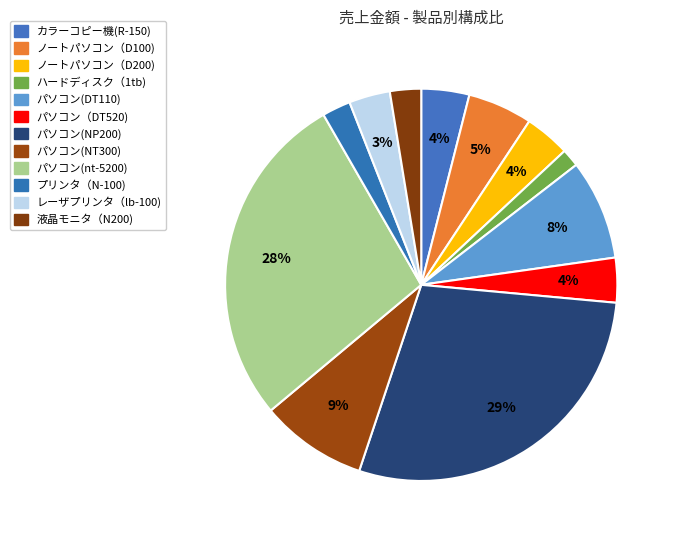

To the nearest percent, what portion does パソコン(nt-5200) represent?

28%